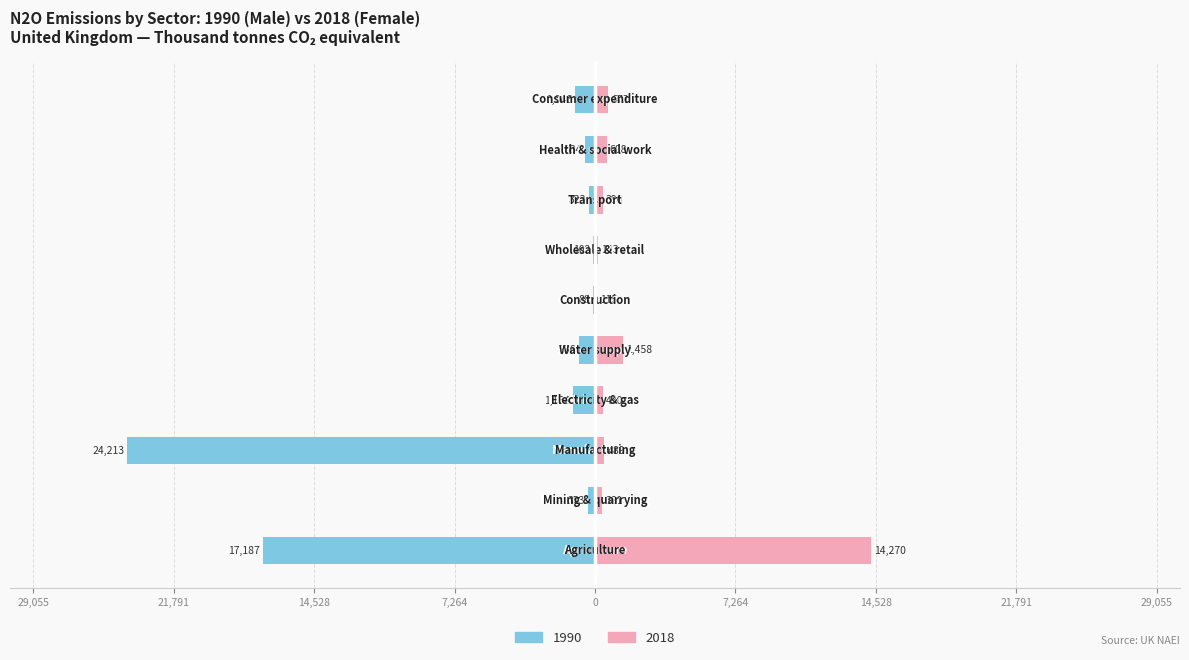

True or false: Male has a value of -1752.7 at 9.

False